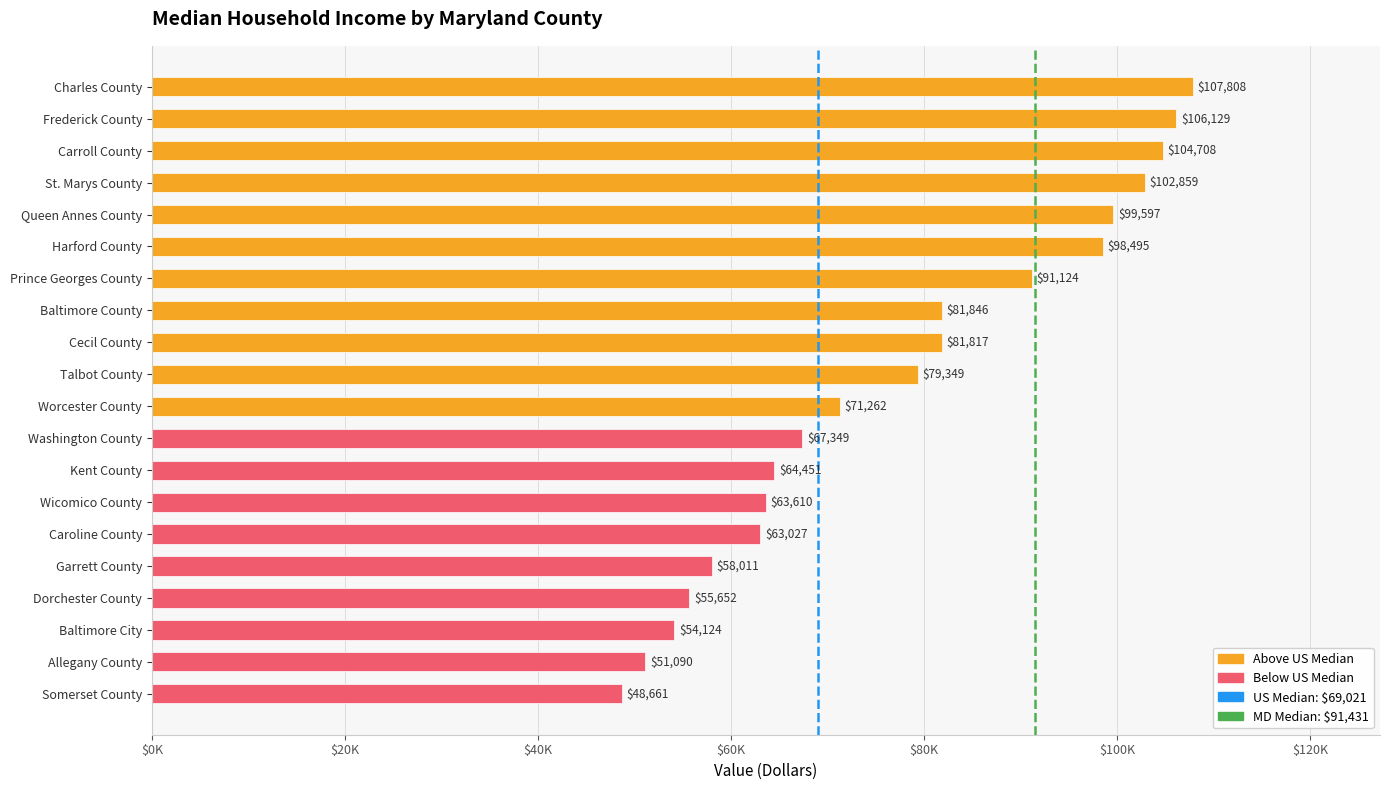

What is the approximate value at Kent County, to the nearest 100?

64500